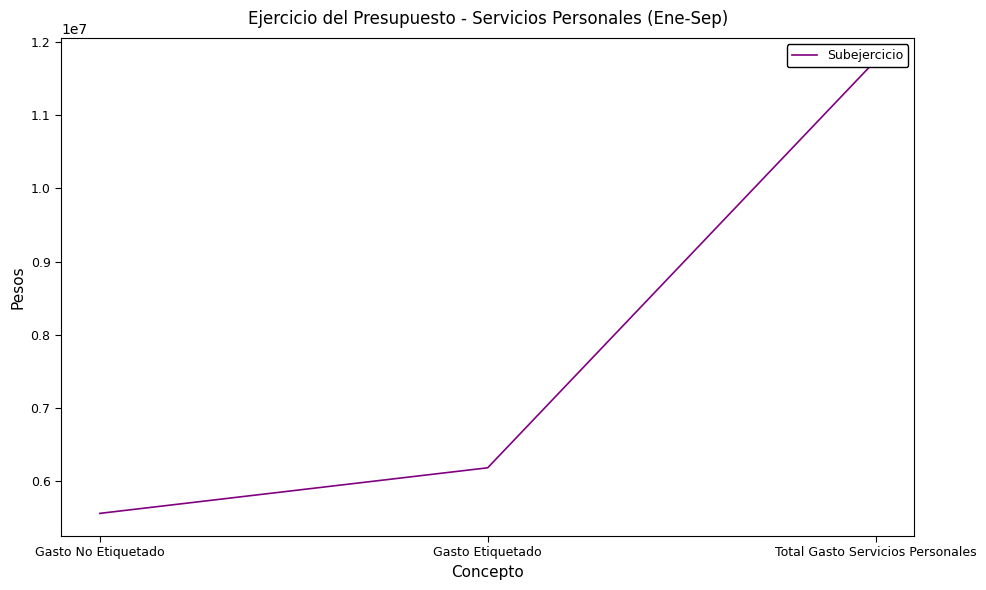

What is the ratio of the value at Total Gasto Servicios Personales to the value at Gasto Etiquetado?

1.9